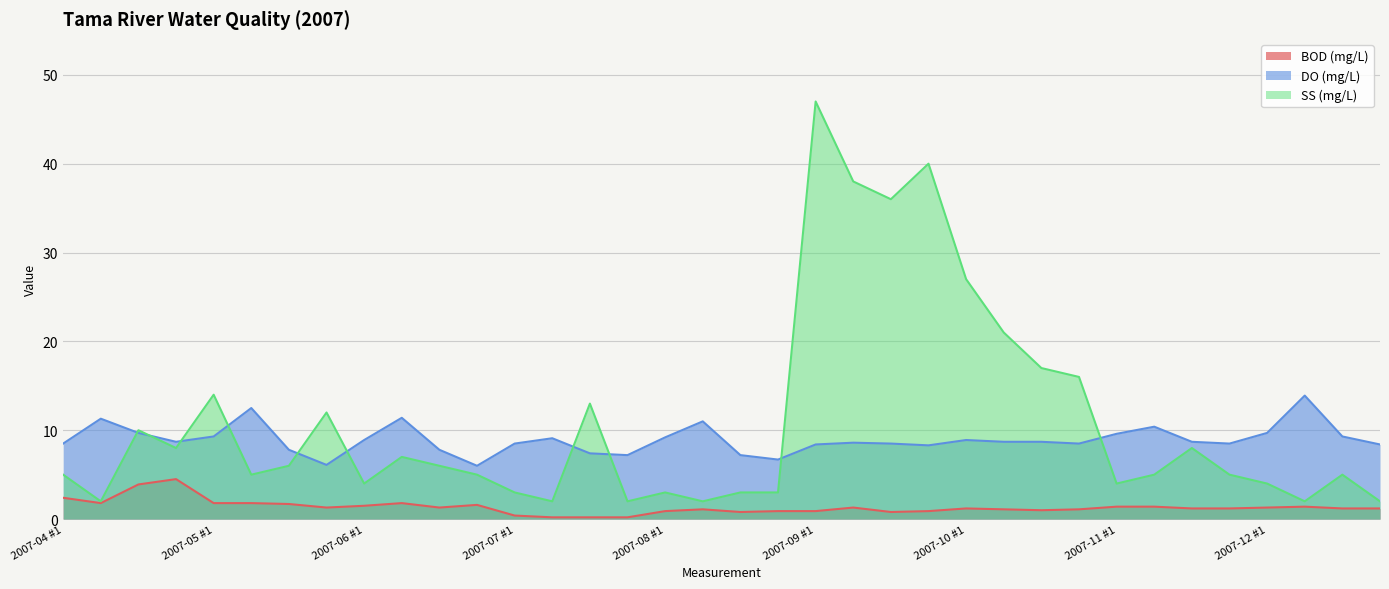

What is the label of the 11th point from the left?

2007-06 #3